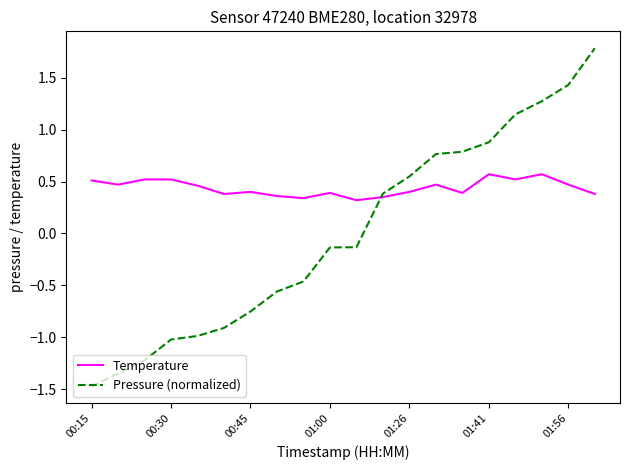

What is the greatest value displayed?

1.8